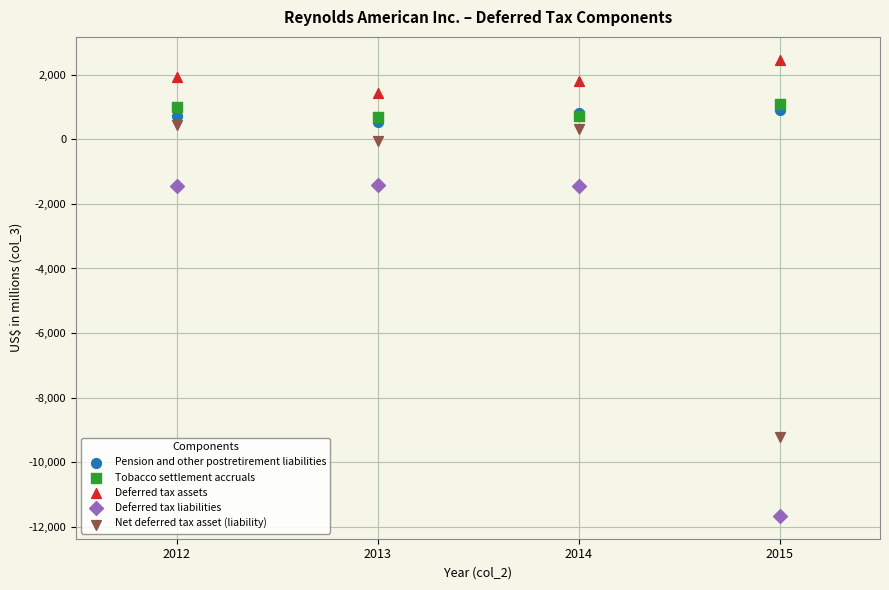

What are all the series names shown in the legend?

Pension and other postretirement liabilities, Tobacco settlement accruals, Deferred tax assets, Deferred tax liabilities, Net deferred tax asset (liability)